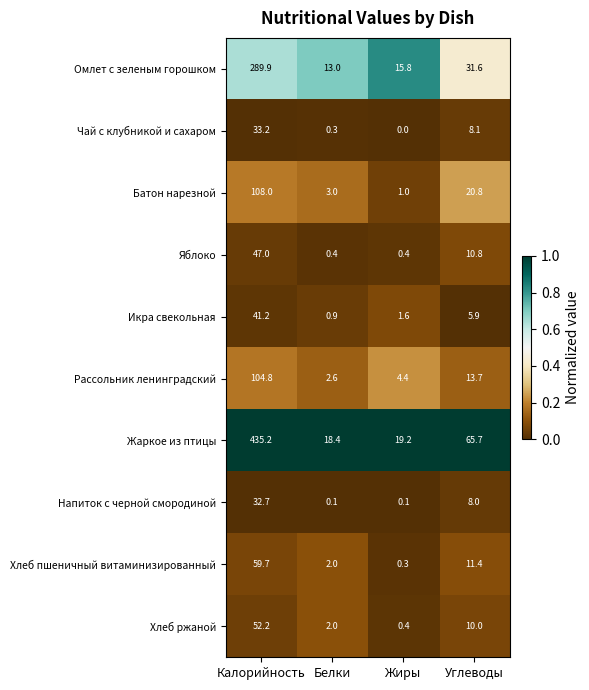

The value of Напиток с черной смородиной at Углеводы is 8.0. True or false?

True